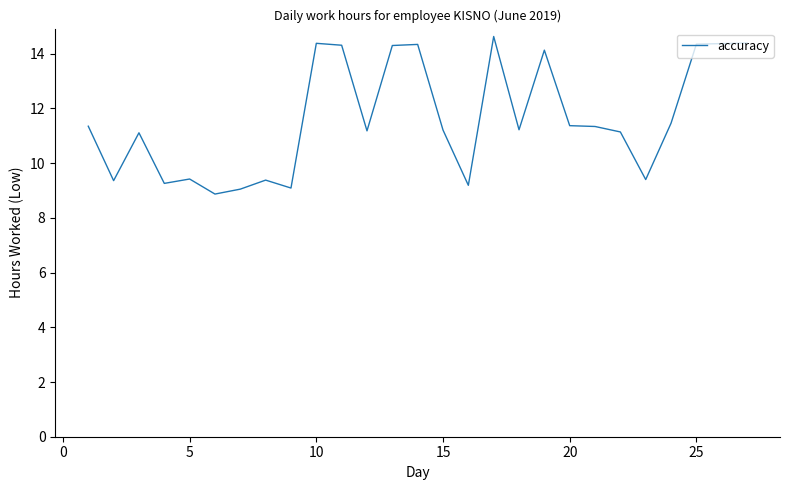

What is the difference between the maximum and minimum values?

5.8